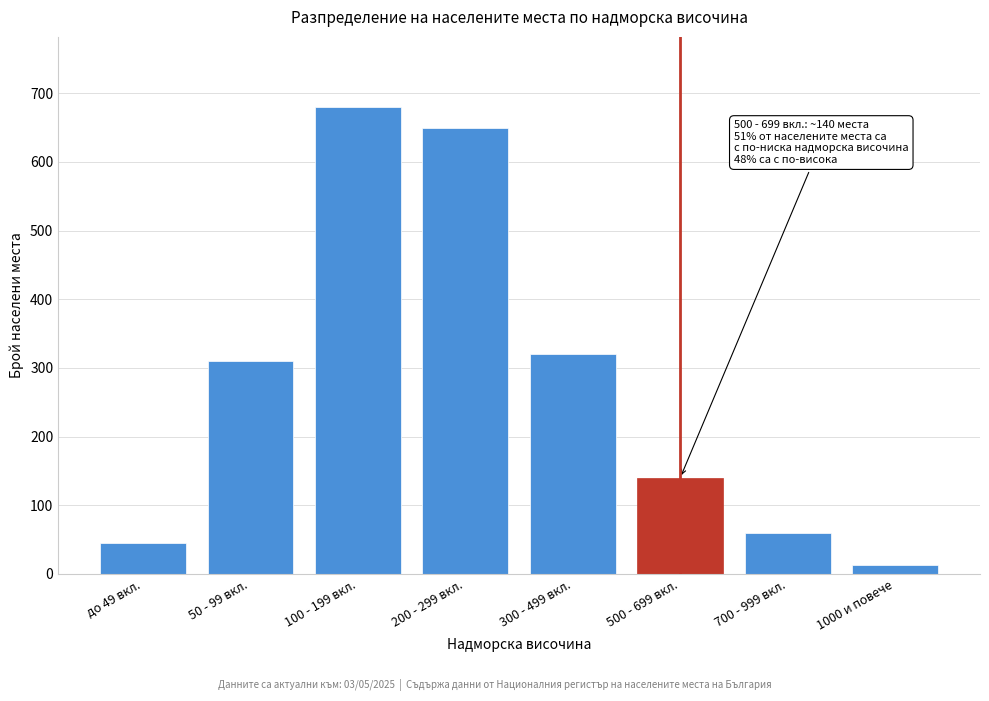

Reading left to right, what are all the values shown in this chart?

45	310	680	650	320	140	60	13